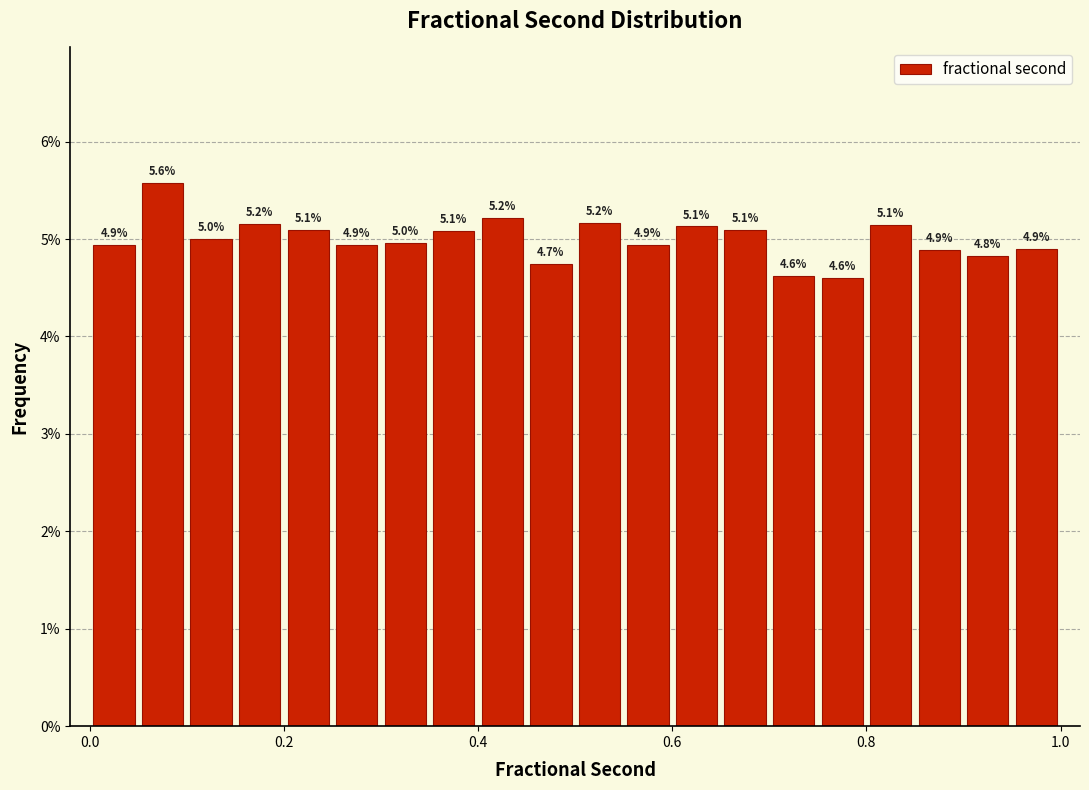

Around what value on the x-axis is the tallest bar? Give the approximate position of its centre, as read against the axis.

0.08